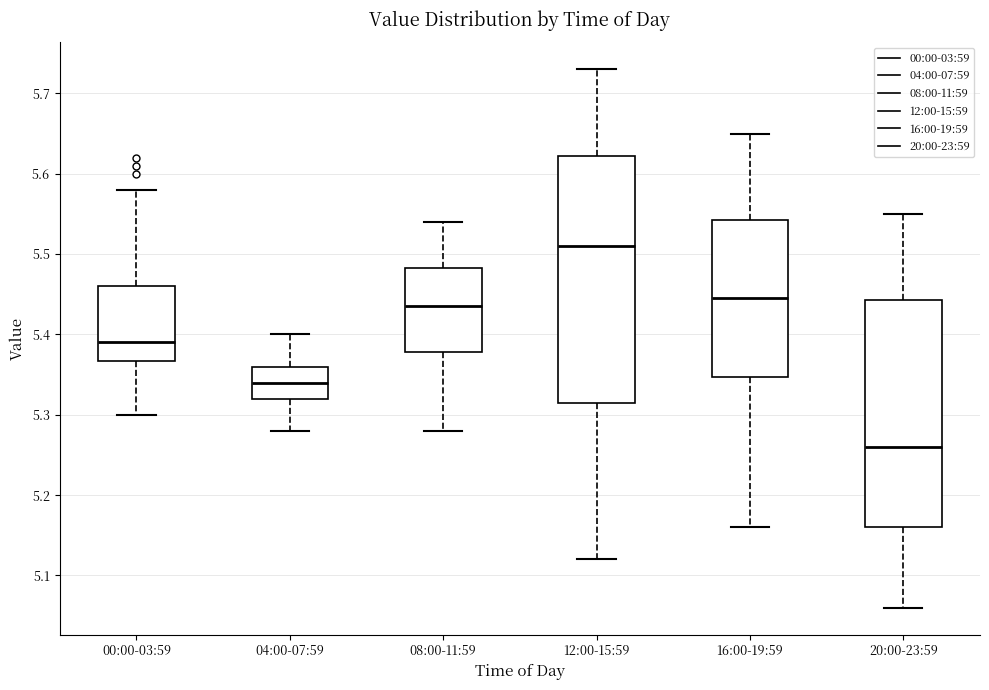

Reading left to right, read every box against the y-axis: the position of its median line, the range the box covers, and the ends of its whiskers. The values are not printed on the chart, so give them approximately, as read against the axis.

00:00-03:59: median 5.39, box 5.37 to 5.46, whiskers 5.30 to 5.58
04:00-07:59: median 5.34, box 5.32 to 5.36, whiskers 5.28 to 5.40
08:00-11:59: median 5.44, box 5.38 to 5.48, whiskers 5.28 to 5.54
12:00-15:59: median 5.51, box 5.32 to 5.62, whiskers 5.12 to 5.73
16:00-19:59: median 5.45, box 5.35 to 5.54, whiskers 5.16 to 5.65
20:00-23:59: median 5.26, box 5.16 to 5.44, whiskers 5.06 to 5.55